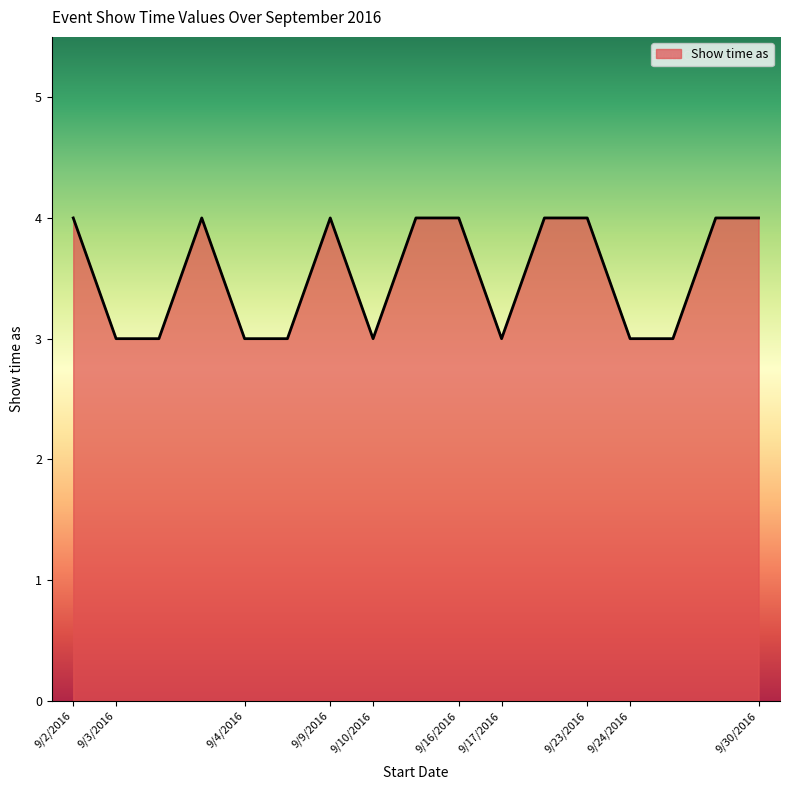

What is the minimum value shown in the chart?

3